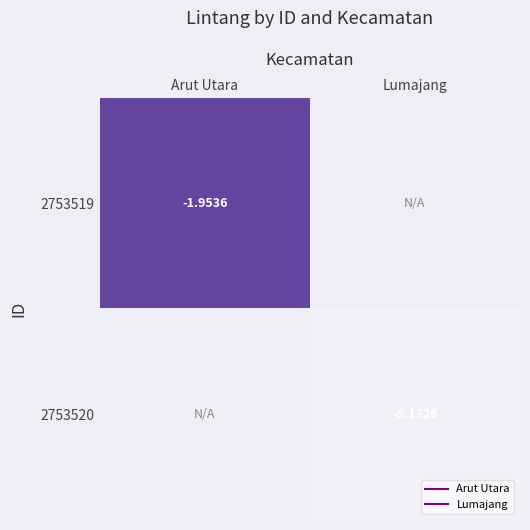

Rank the series by their average value, from lowest to highest.

2753519, 2753520